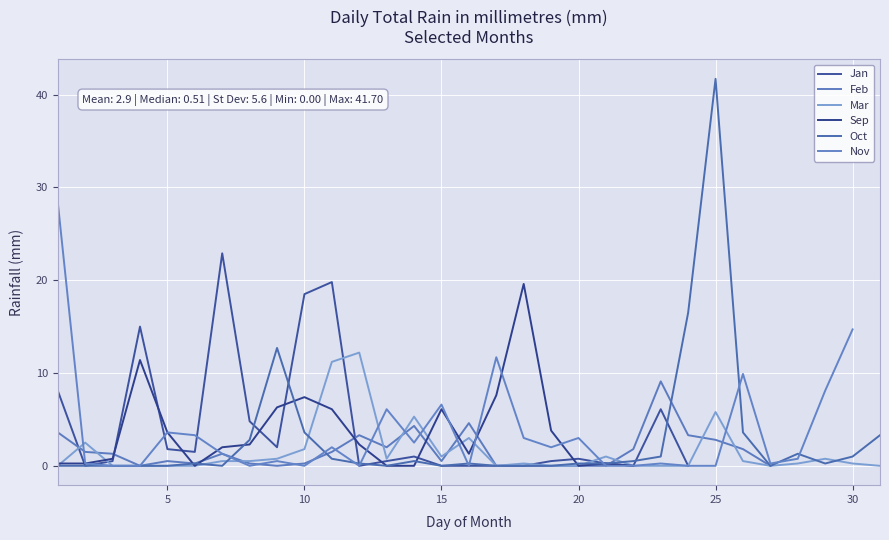

List the series in order of their overall mean, lowest first.

Jan, Feb, Mar, Sep, Oct, Nov